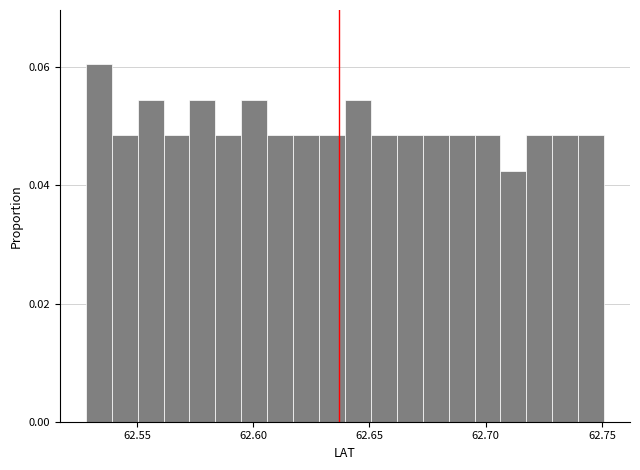

Around what value on the x-axis is the tallest bar? Give the approximate position of its centre, as read against the axis.

62.535